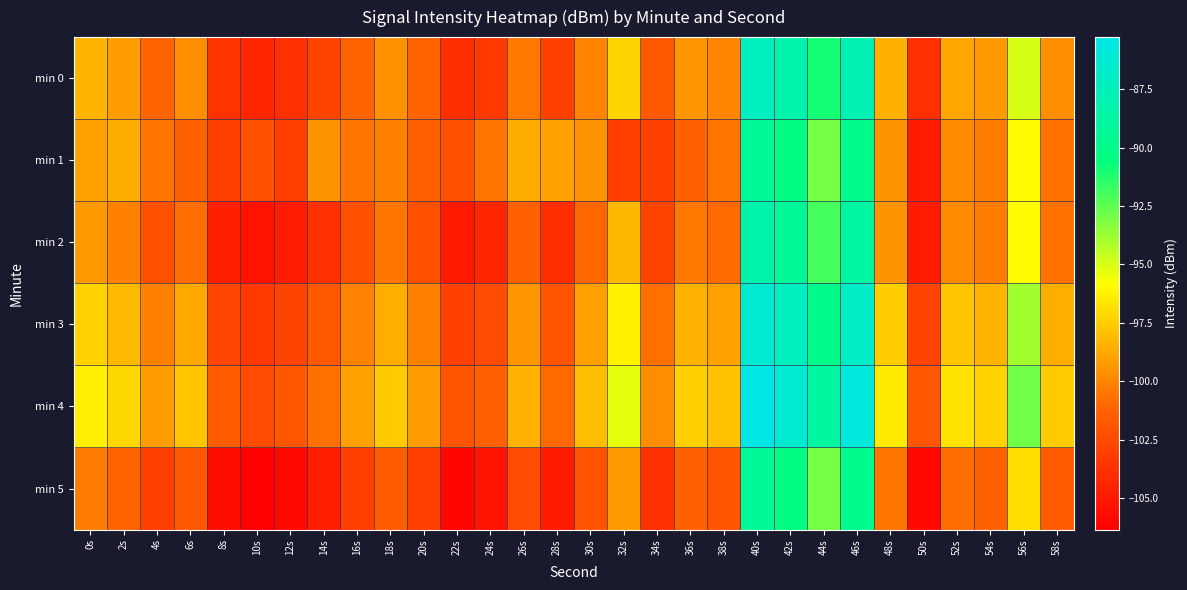

Reading left to right, extract all data points from this chart.

min 0: 0s=-98.3	2s=-99.1	4s=-101.1	6s=-99.7	8s=-103.6	10s=-104.3	12s=-103.8	14s=-102.7	16s=-101.1	18s=-99.6	20s=-101.1	22s=-103.9	24s=-103.3	26s=-100.4	28s=-102.9	30s=-100.0	32s=-97.3	34s=-101.7	36s=-99.4	38s=-99.9	40s=-87.3	42s=-88.3	44s=-91.0	46s=-87.8	48s=-98.5	50s=-103.8	52s=-98.8	54s=-99.3	56s=-94.9	58s=-99.6
min 1: 0s=-99.0	2s=-98.6	4s=-100.5	6s=-101.3	8s=-102.9	10s=-102.1	12s=-103.1	14s=-99.4	16s=-100.6	18s=-100.1	20s=-101.3	22s=-102.1	24s=-100.5	26s=-98.6	28s=-99.0	30s=-99.4	32s=-103.1	34s=-102.9	36s=-101.3	38s=-100.5	40s=-89.3	42s=-90.3	44s=-93.0	46s=-89.8	48s=-99.5	50s=-104.8	52s=-99.8	54s=-100.3	56s=-95.9	58s=-100.6
min 2: 0s=-99.3	2s=-100.1	4s=-102.1	6s=-100.7	8s=-104.6	10s=-105.3	12s=-104.8	14s=-103.7	16s=-102.1	18s=-100.6	20s=-102.1	22s=-104.9	24s=-104.3	26s=-101.4	28s=-103.9	30s=-101.0	32s=-98.3	34s=-102.7	36s=-100.4	38s=-100.9	40s=-88.3	42s=-89.3	44s=-92.0	46s=-88.8	48s=-99.5	50s=-104.8	52s=-99.8	54s=-100.3	56s=-95.9	58s=-100.6
min 3: 0s=-97.3	2s=-98.1	4s=-100.1	6s=-98.7	8s=-102.6	10s=-103.3	12s=-102.8	14s=-101.7	16s=-100.1	18s=-98.6	20s=-100.1	22s=-102.9	24s=-102.3	26s=-99.4	28s=-101.9	30s=-99.0	32s=-96.3	34s=-100.7	36s=-98.4	38s=-98.9	40s=-86.3	42s=-87.3	44s=-90.0	46s=-86.8	48s=-97.5	50s=-102.8	52s=-97.8	54s=-98.3	56s=-93.9	58s=-98.6
min 4: 0s=-96.3	2s=-97.1	4s=-99.1	6s=-97.7	8s=-101.6	10s=-102.3	12s=-101.8	14s=-100.7	16s=-99.1	18s=-97.6	20s=-99.1	22s=-101.9	24s=-101.3	26s=-98.4	28s=-100.9	30s=-98.0	32s=-95.3	34s=-99.7	36s=-97.4	38s=-97.9	40s=-85.3	42s=-86.3	44s=-89.0	46s=-85.8	48s=-96.5	50s=-101.8	52s=-96.8	54s=-97.3	56s=-92.9	58s=-97.6
min 5: 0s=-100.3	2s=-101.1	4s=-103.1	6s=-101.7	8s=-105.6	10s=-106.3	12s=-105.8	14s=-104.7	16s=-103.1	18s=-101.6	20s=-103.1	22s=-105.9	24s=-105.3	26s=-102.4	28s=-104.9	30s=-102.0	32s=-99.3	34s=-103.7	36s=-101.4	38s=-101.9	40s=-89.3	42s=-90.3	44s=-93.0	46s=-89.8	48s=-100.5	50s=-105.8	52s=-100.8	54s=-101.3	56s=-96.9	58s=-101.6